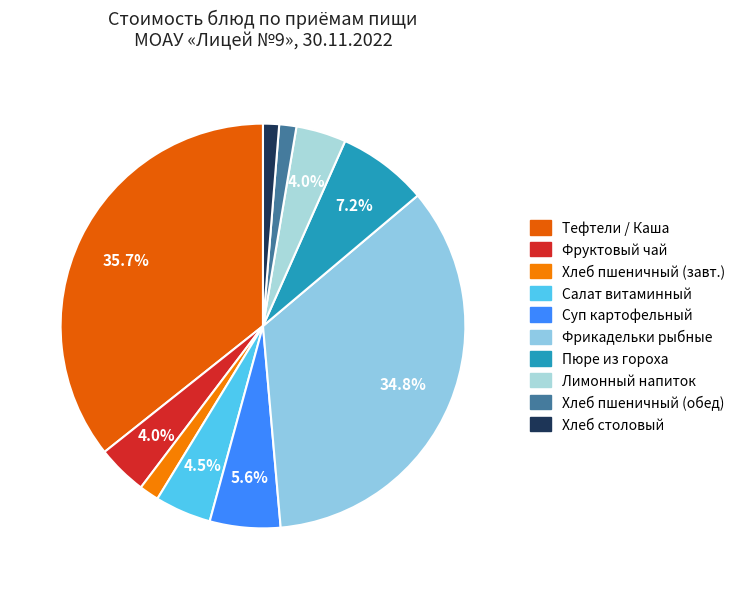

How many segments does this pie chart have?

10